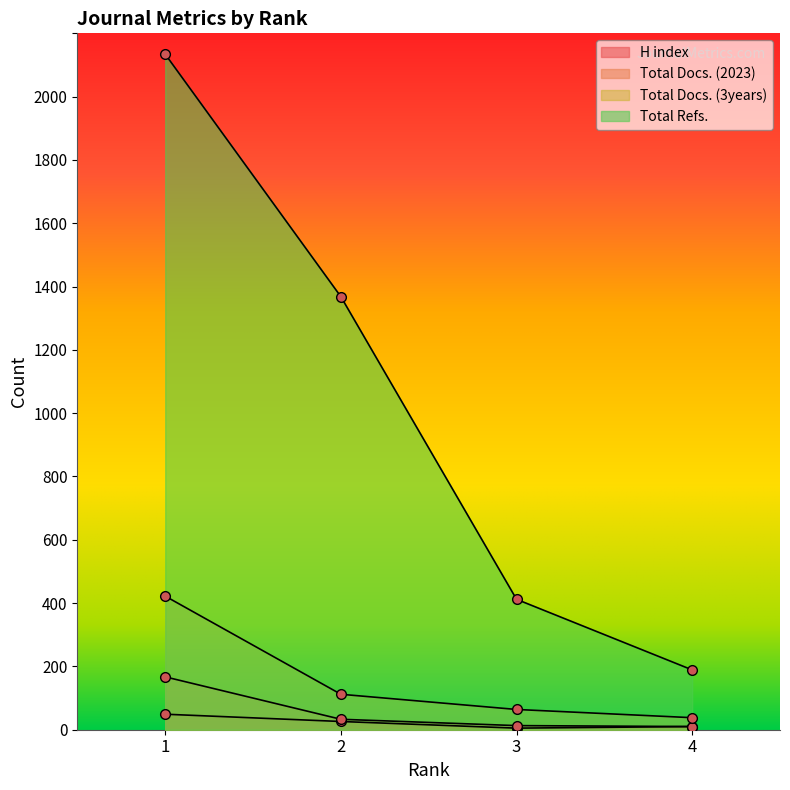

List the series in order of their peak value, highest first.

Total Refs., Total Docs. (3years), Total Docs. (2023), H index